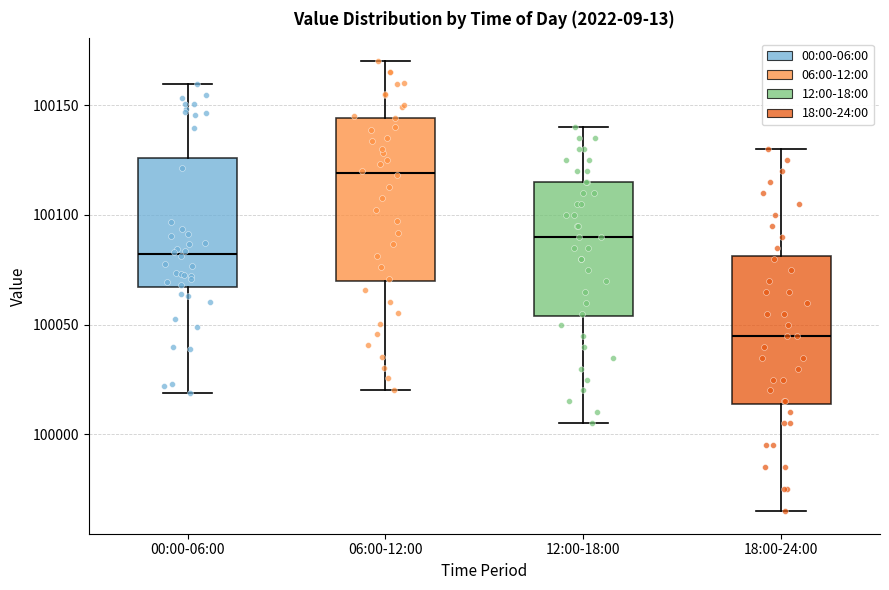

Reading left to right, transcribe this box plot: for each box, give where its median line is, the range the box spans, and where its two whiskers end, as read against the y-axis. The values are not printed on the chart, so give them approximately, as read against the axis.

00:00-06:00: median 100080, box 100065 to 100125, whiskers 100020 to 100160
06:00-12:00: median 100120, box 100070 to 100145, whiskers 100020 to 100170
12:00-18:00: median 100090, box 100055 to 100115, whiskers 100005 to 100140
18:00-24:00: median 100045, box 100015 to 100080, whiskers 99965 to 100130